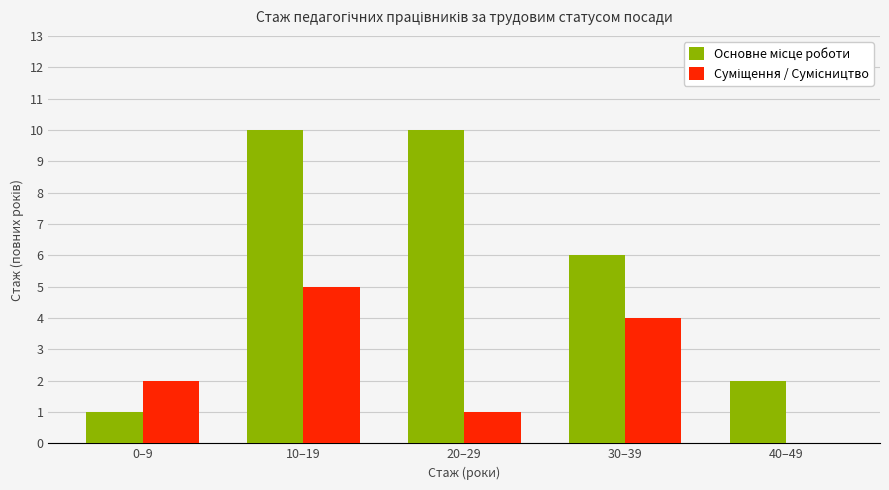

At which category is the sum across all series the highest?

10–19